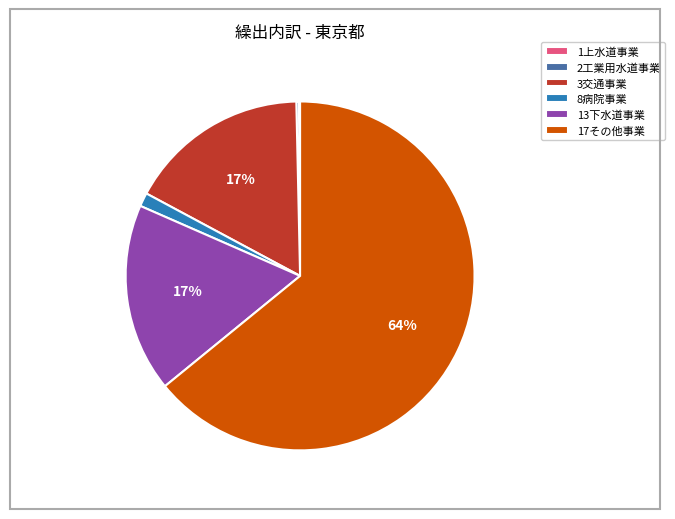

Which category accounts for the majority?

17その他事業